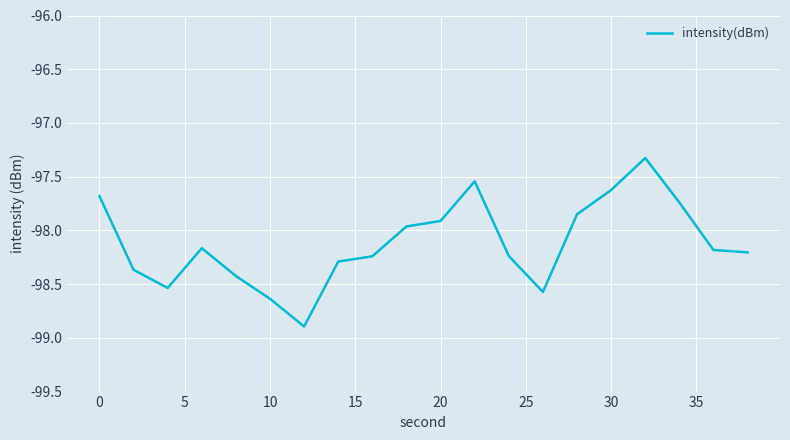

What is the difference between the maximum and minimum values?

1.6